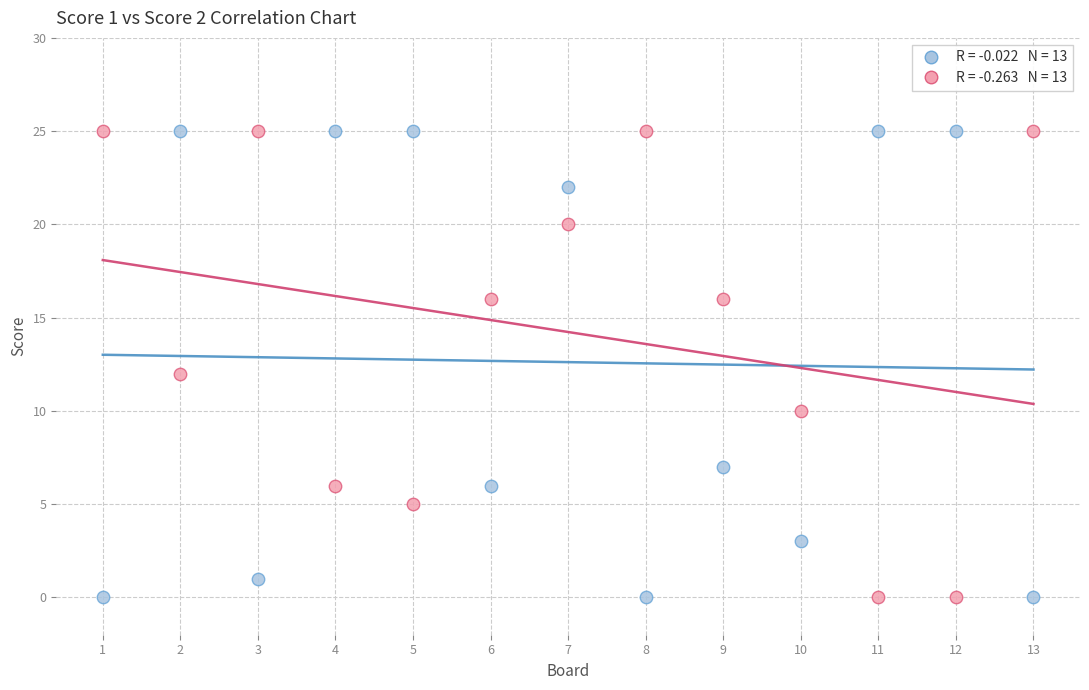

Across all data points, what is the range of X values (max minus min)?

12